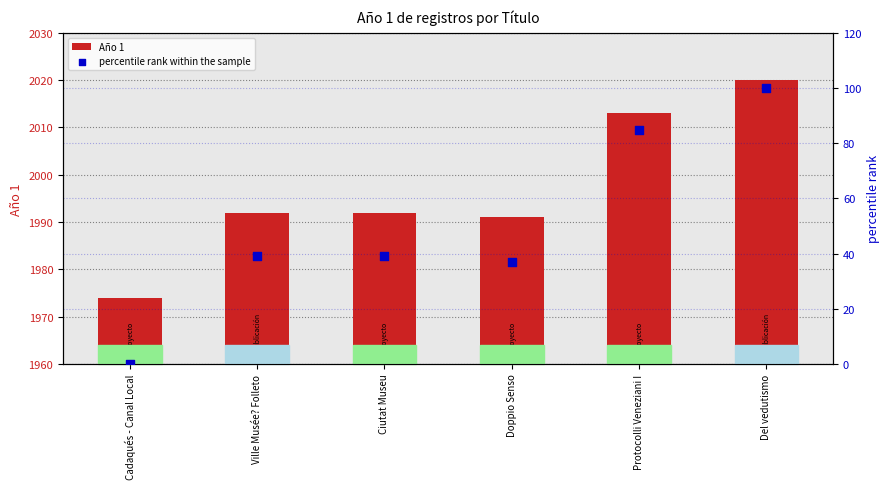

Which series has the largest total across all categories?

Año 1